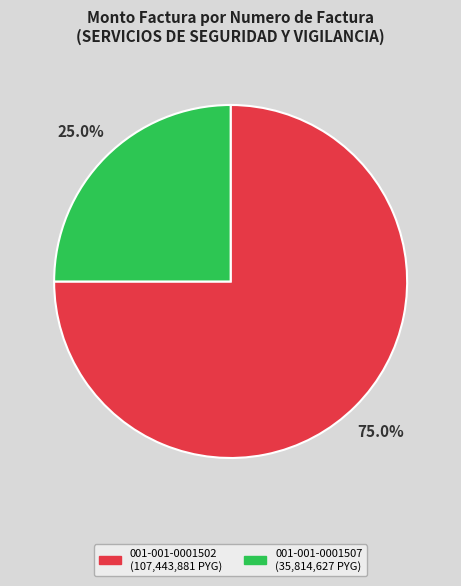

To the nearest percent, what is the combined percentage of 001-001-0001502 and 001-001-0001507?

100%